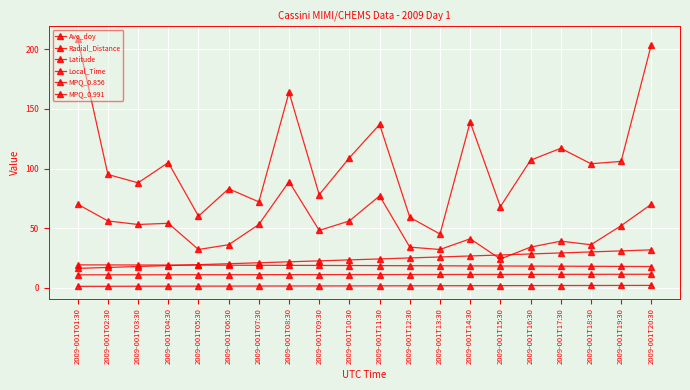

Is this an area chart (filled region under the line)?

No